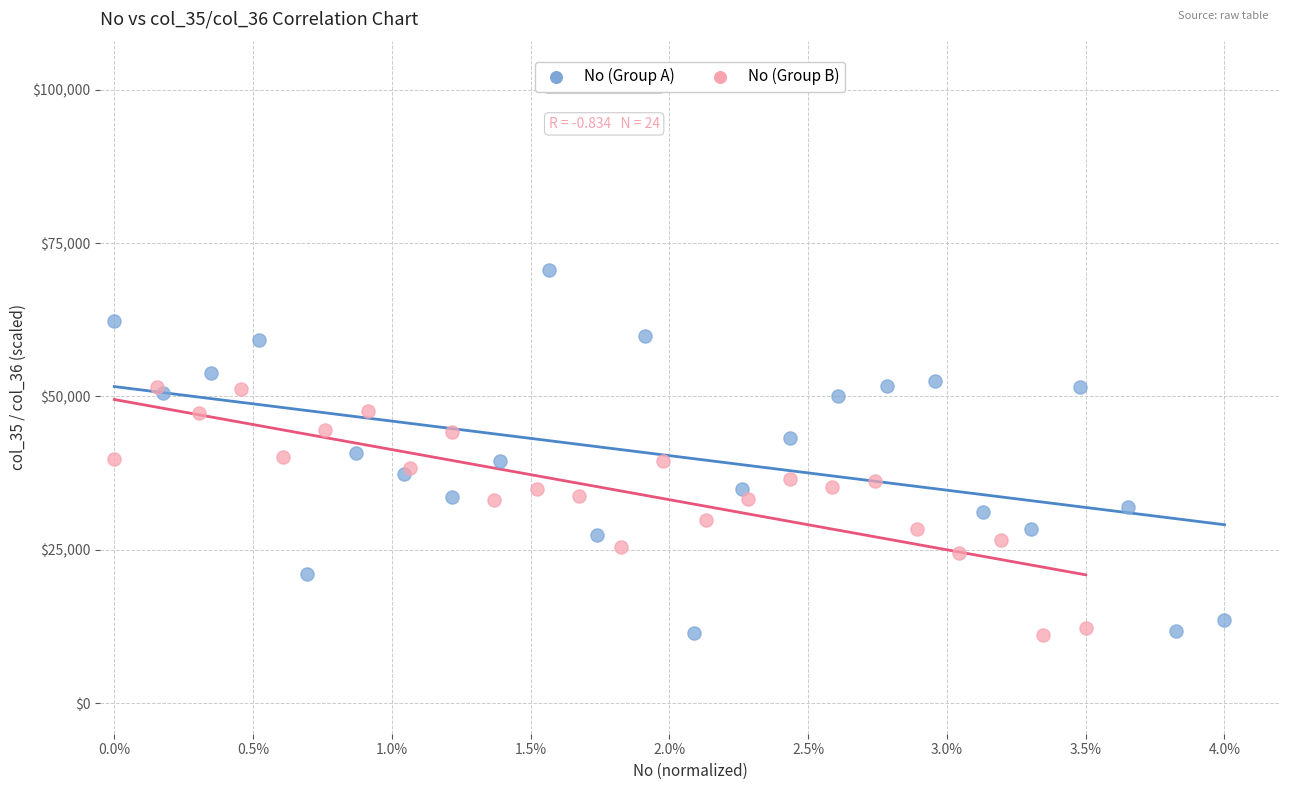

What are all the series names shown in the legend?

No (Group A), No (Group B)